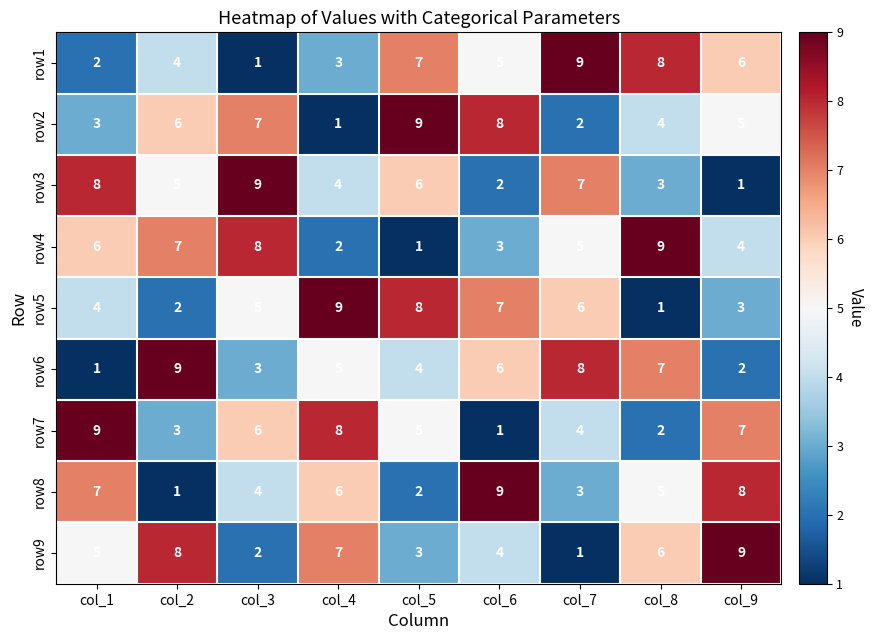

At which label does row7 reach its minimum?

col_6